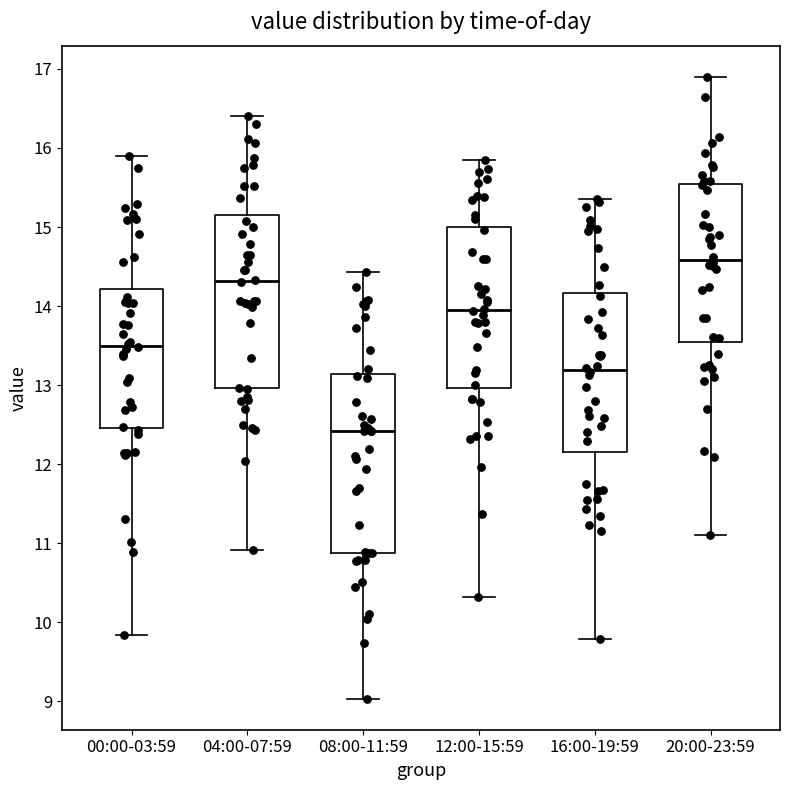

Where is the upper edge of the box for 00:00-03:59 on the y-axis? The values are not printed on the chart, so give them approximately, as read against the axis.

14.2